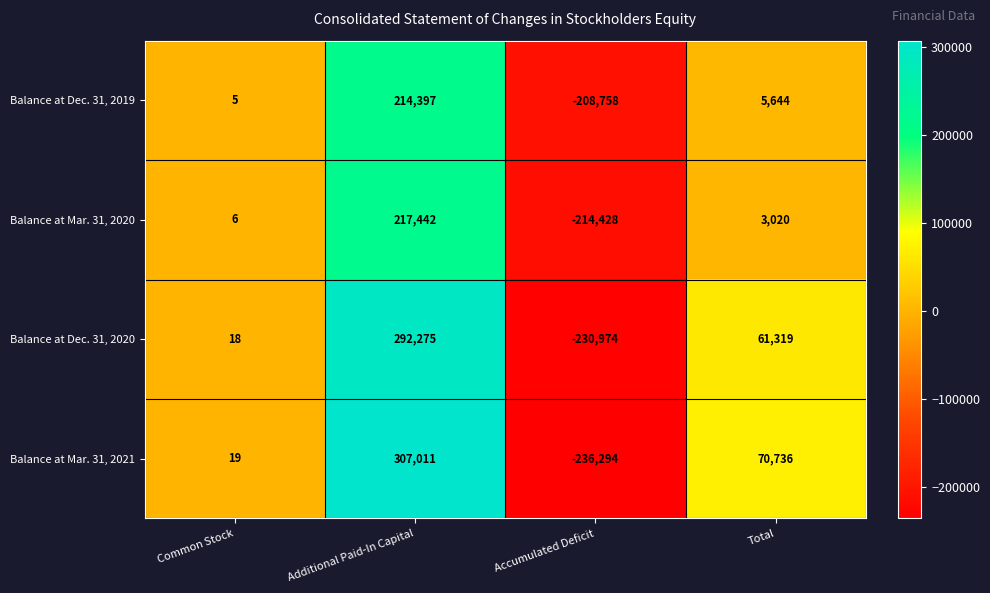

How many data points in Balance at Dec. 31, 2019 are less than 5644?

2